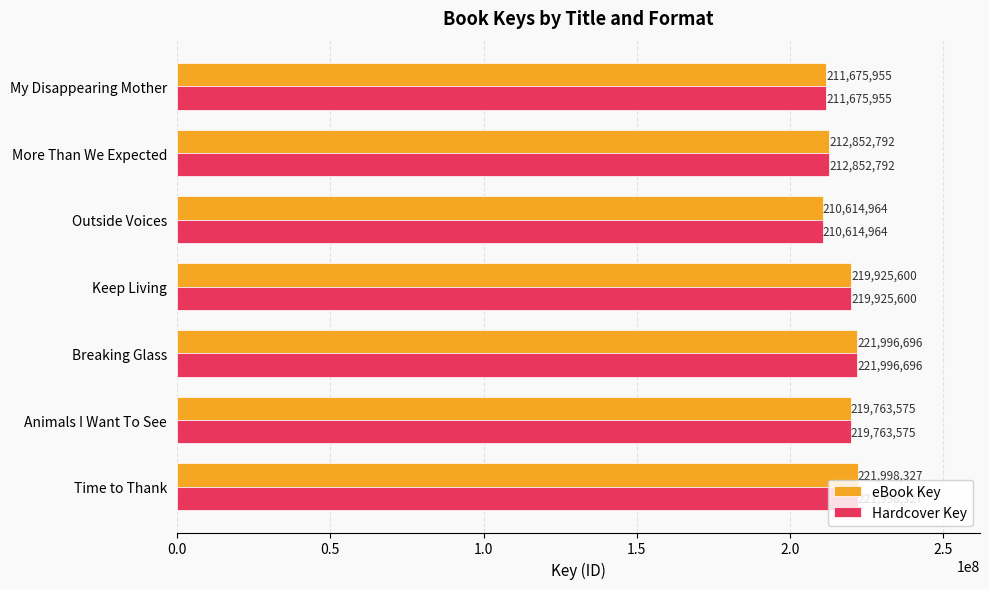

What are all the series names shown in the legend?

eBook Key, Hardcover Key